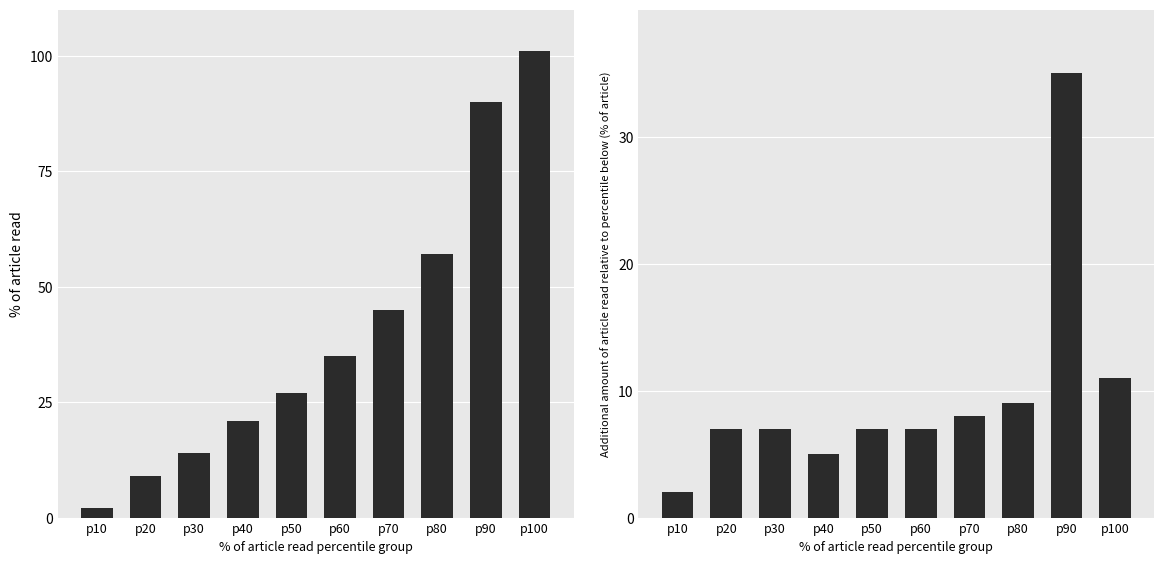

What are all the series names shown in the legend?

% of article read, Additional % of article read